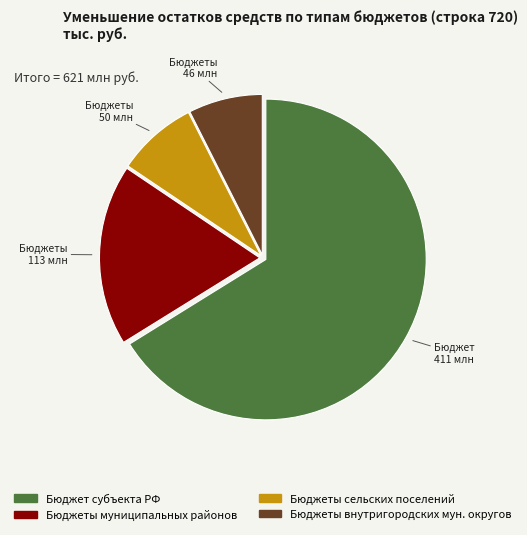

Combined, do Бюджеты муниципальных районов and Бюджеты внутригородских мун. округов account for over 50%?

No